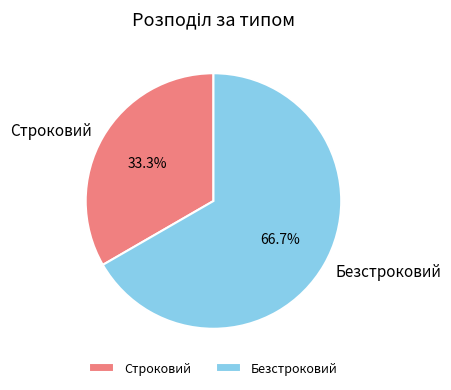

Which slice represents more than half of the pie?

Безстроковий